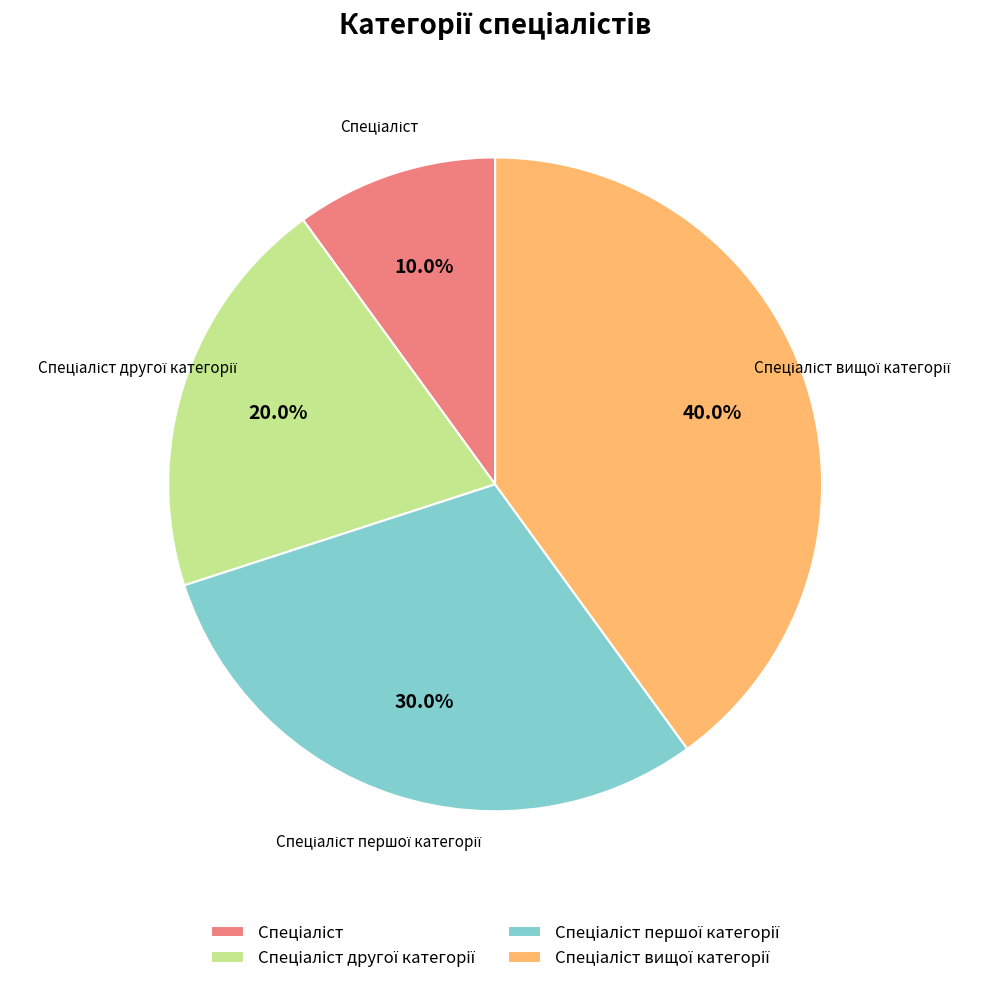

Is there any slice that represents more than half of the pie?

No